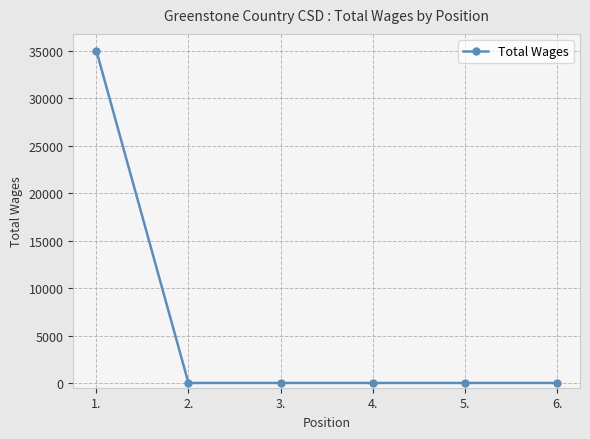

How many data points does each series have?

6